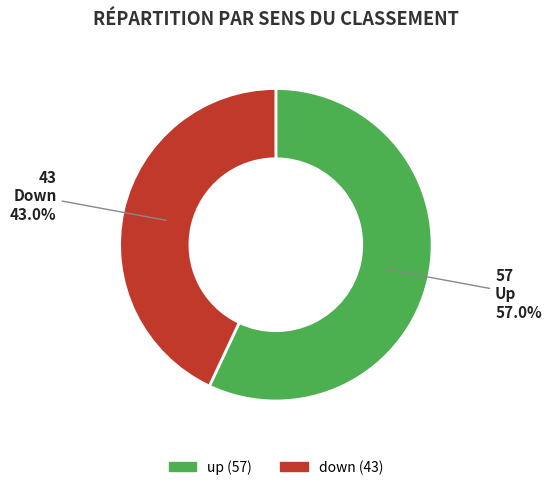

Rank the categories by value from highest to lowest.

up, down